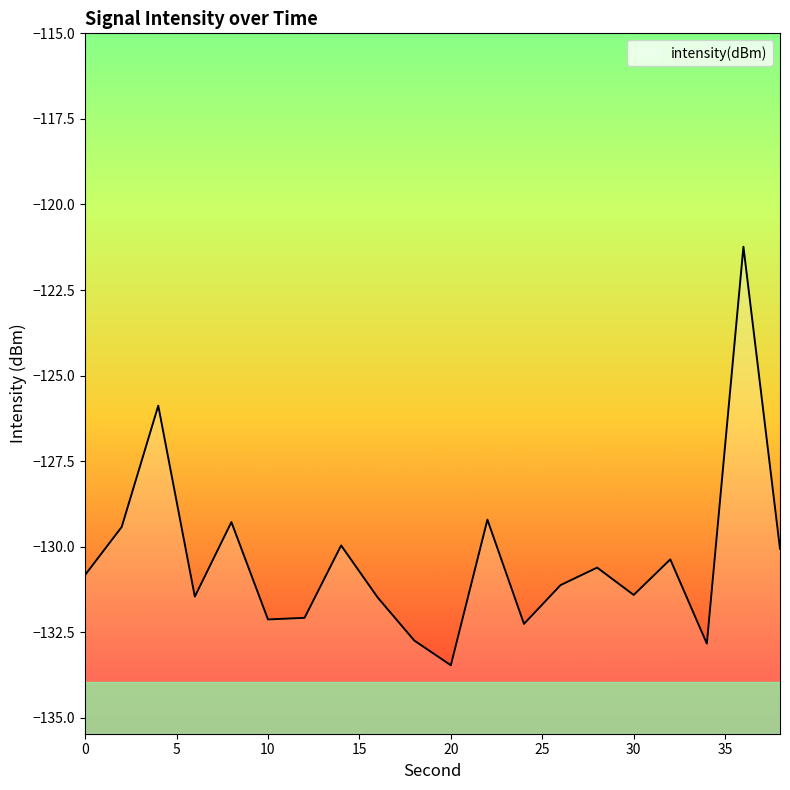

Reading right to left, what are all the values shown in this chart?

-130.1	-121.2	-132.8	-130.4	-131.4	-130.6	-131.1	-132.3	-129.2	-133.5	-132.7	-131.5	-130.0	-132.1	-132.1	-129.3	-131.5	-125.9	-129.4	-130.8